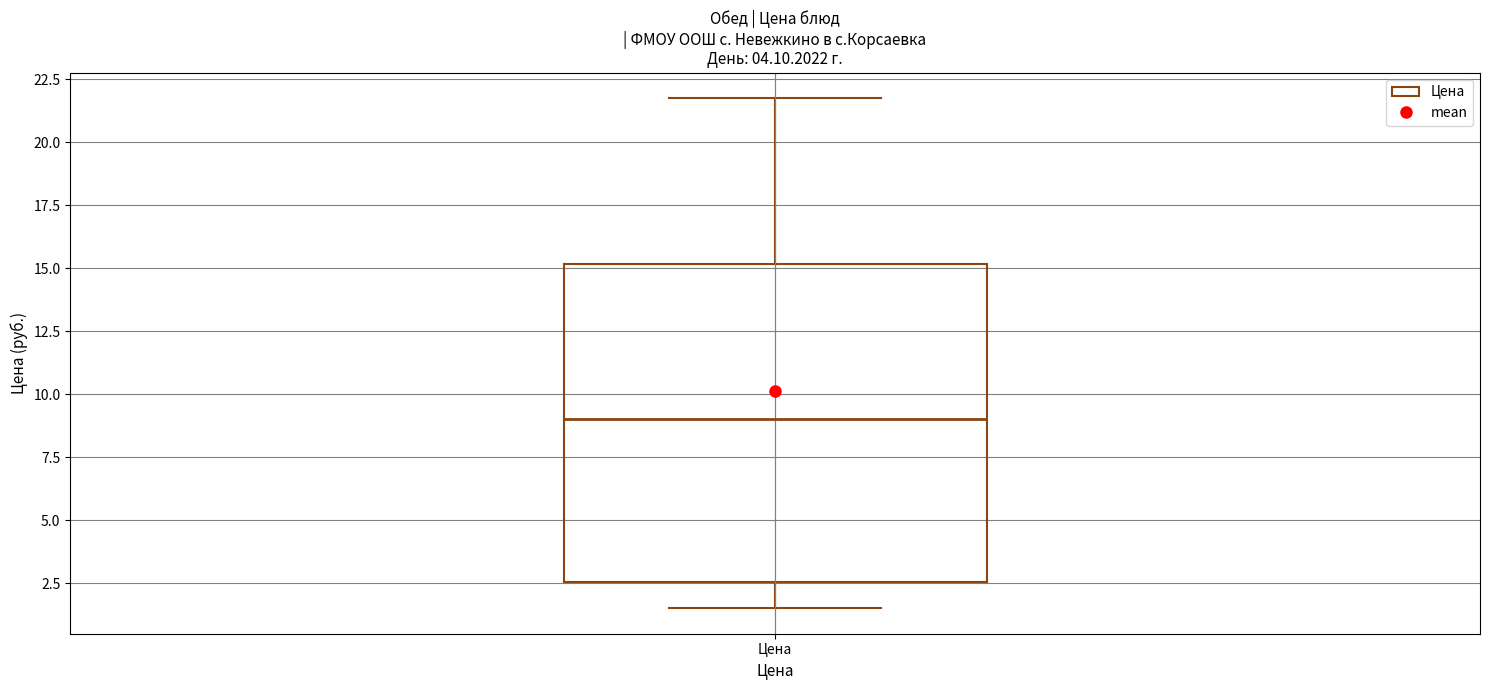

Transcribe this box plot: give where the median line is, the range the box spans, and where the two whiskers end, as read against the y-axis. The values are not printed on the chart, so give them approximately, as read against the axis.

median 9.0, box 2.5 to 15.0, whiskers 1.5 to 22.0